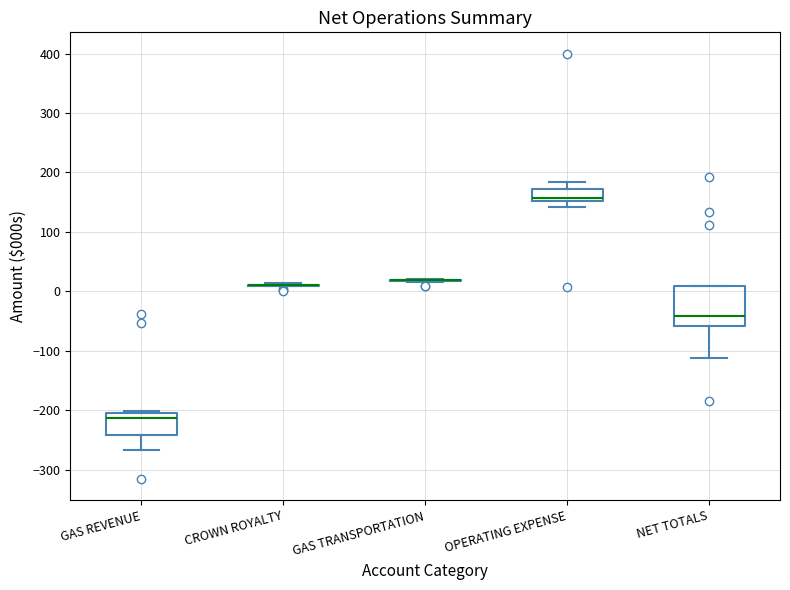

Reading left to right, transcribe this box plot: for each box, give where its median line is, the range the box spans, and where its two whiskers end, as read against the y-axis. The values are not printed on the chart, so give them approximately, as read against the axis.

GAS REVENUE: median -210, box -240 to -200, whiskers -270 to -200
CROWN ROYALTY: box collapsed to a line at 10, whiskers 10 to 10
GAS TRANSPORTATION: box collapsed to a line at 20, whiskers 20 to 20
OPERATING EXPENSE: median 160, box 150 to 170, whiskers 140 to 180
NET TOTALS: median -40, box -60 to 10, whiskers -110 to 10